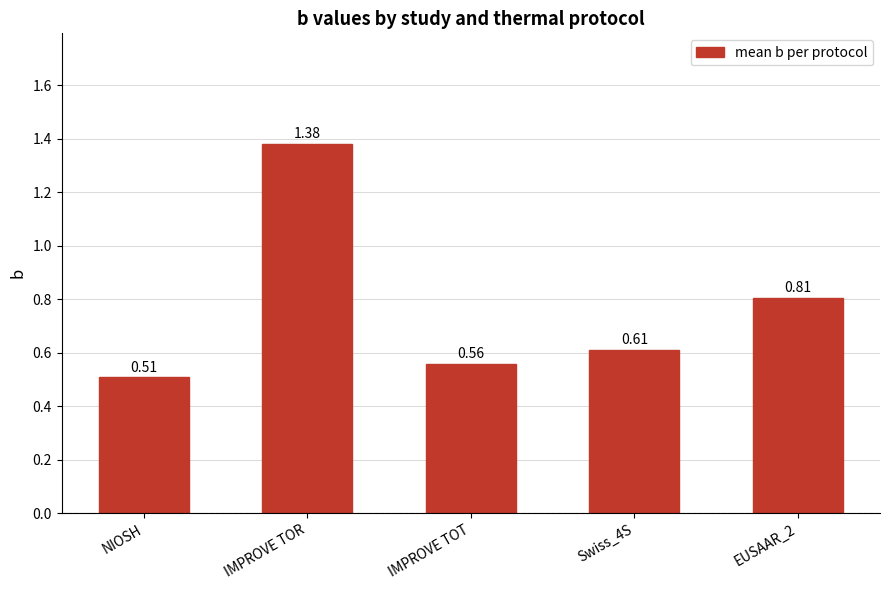

How many data points does each series have?

5